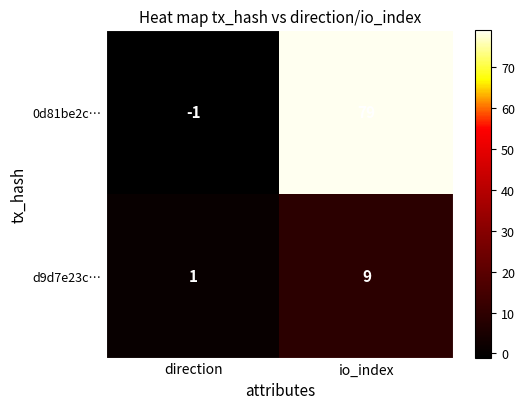

Which series changed the most between direction and io_index?

0d81be2c…